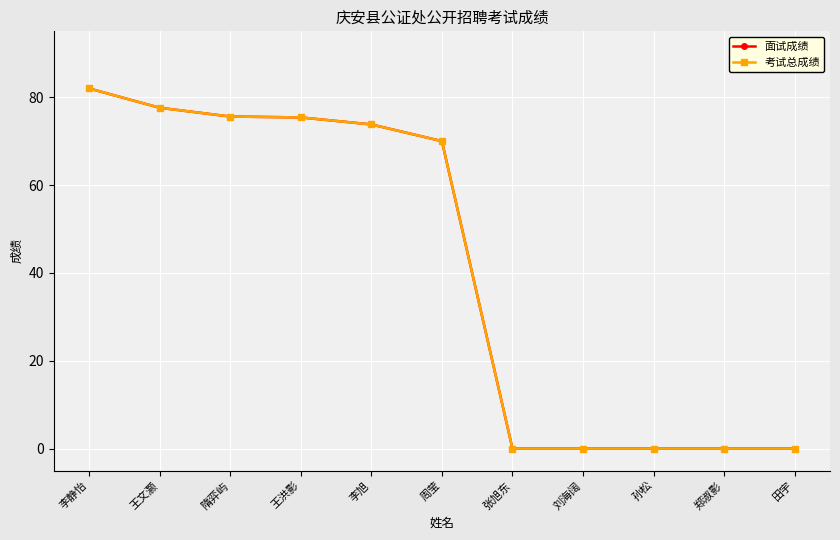

Reading left to right, list all the values displayed in this chart.

面试成绩: 李静怡=82.0	王文灏=77.6	隋弈屿=75.6	王洪影=75.4	李旭=73.8	周莹=70.0	张旭东=0.0	刘海阔=0.0	孙松=0.0	郑淑影=0.0	田宇=0.0
考试总成绩: 李静怡=82.0	王文灏=77.6	隋弈屿=75.6	王洪影=75.4	李旭=73.8	周莹=70.0	张旭东=0.0	刘海阔=0.0	孙松=0.0	郑淑影=0.0	田宇=0.0